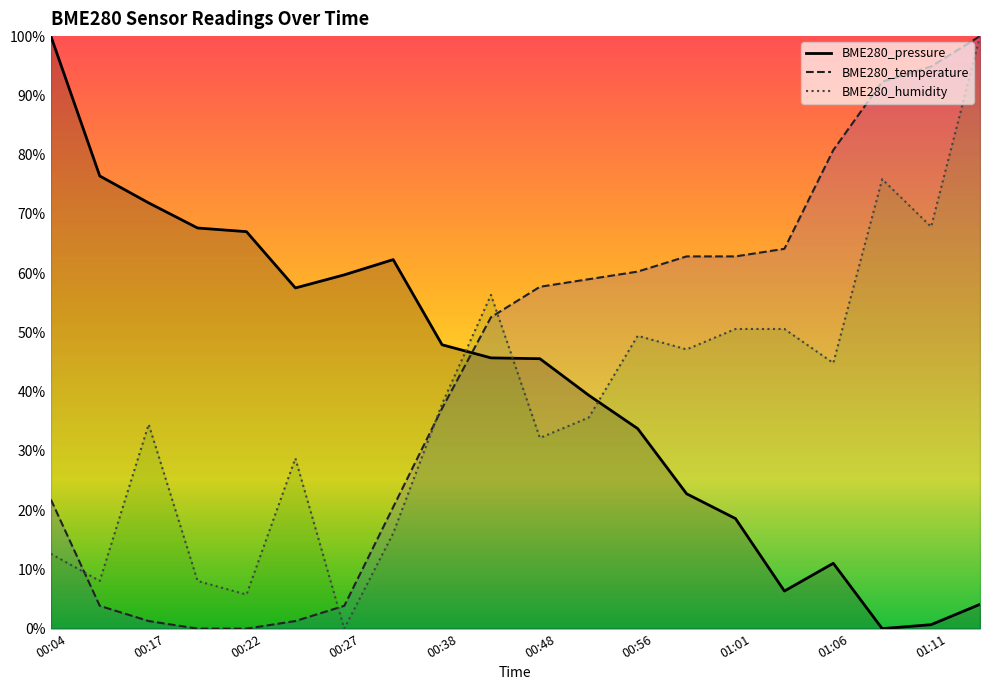

Reading right to left, what are all the values shown in this chart?

BME280_pressure: 01:13=0.0	01:11=0.0	01:08=0.0	01:06=0.1	01:03=0.1	01:01=0.2	00:58=0.2	00:56=0.3	00:53=0.4	00:48=0.5	00:46=0.5	00:38=0.5	00:32=0.6	00:27=0.6	00:24=0.6	00:22=0.7	00:19=0.7	00:17=0.7	00:14=0.8	00:04=1.0
BME280_temperature: 01:13=1.0	01:11=0.9	01:08=0.9	01:06=0.8	01:03=0.6	01:01=0.6	00:58=0.6	00:56=0.6	00:53=0.6	00:48=0.6	00:46=0.5	00:38=0.4	00:32=0.2	00:27=0.0	00:24=0.0	00:22=0.0	00:19=0.0	00:17=0.0	00:14=0.0	00:04=0.2
BME280_humidity: 01:13=1.0	01:11=0.7	01:08=0.8	01:06=0.4	01:03=0.5	01:01=0.5	00:58=0.5	00:56=0.5	00:53=0.4	00:48=0.3	00:46=0.6	00:38=0.4	00:32=0.2	00:27=0.0	00:24=0.3	00:22=0.1	00:19=0.1	00:17=0.3	00:14=0.1	00:04=0.1